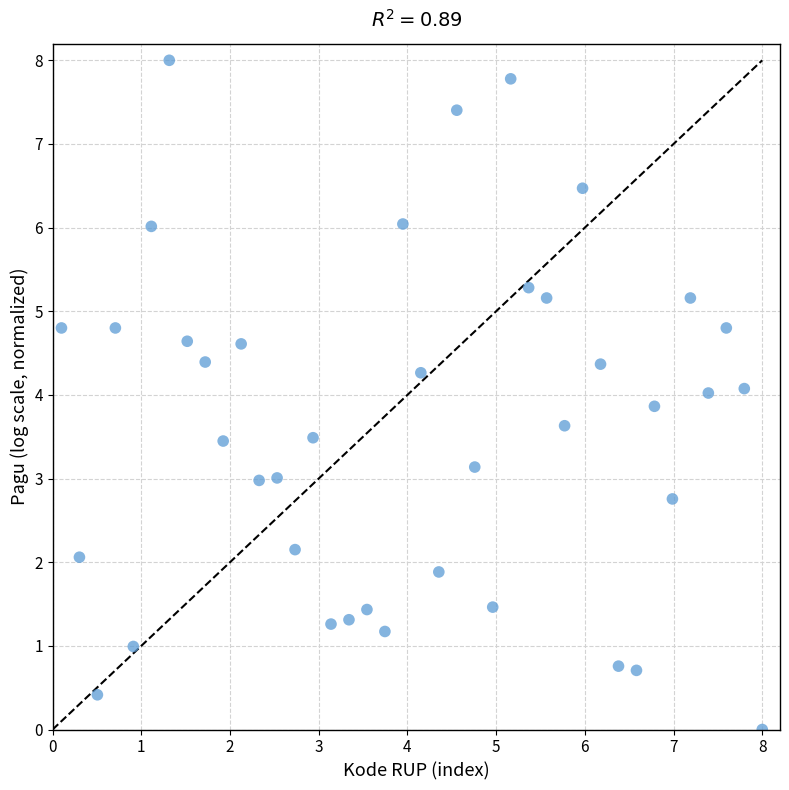

What is the range of X values (max minus min)?

7.9